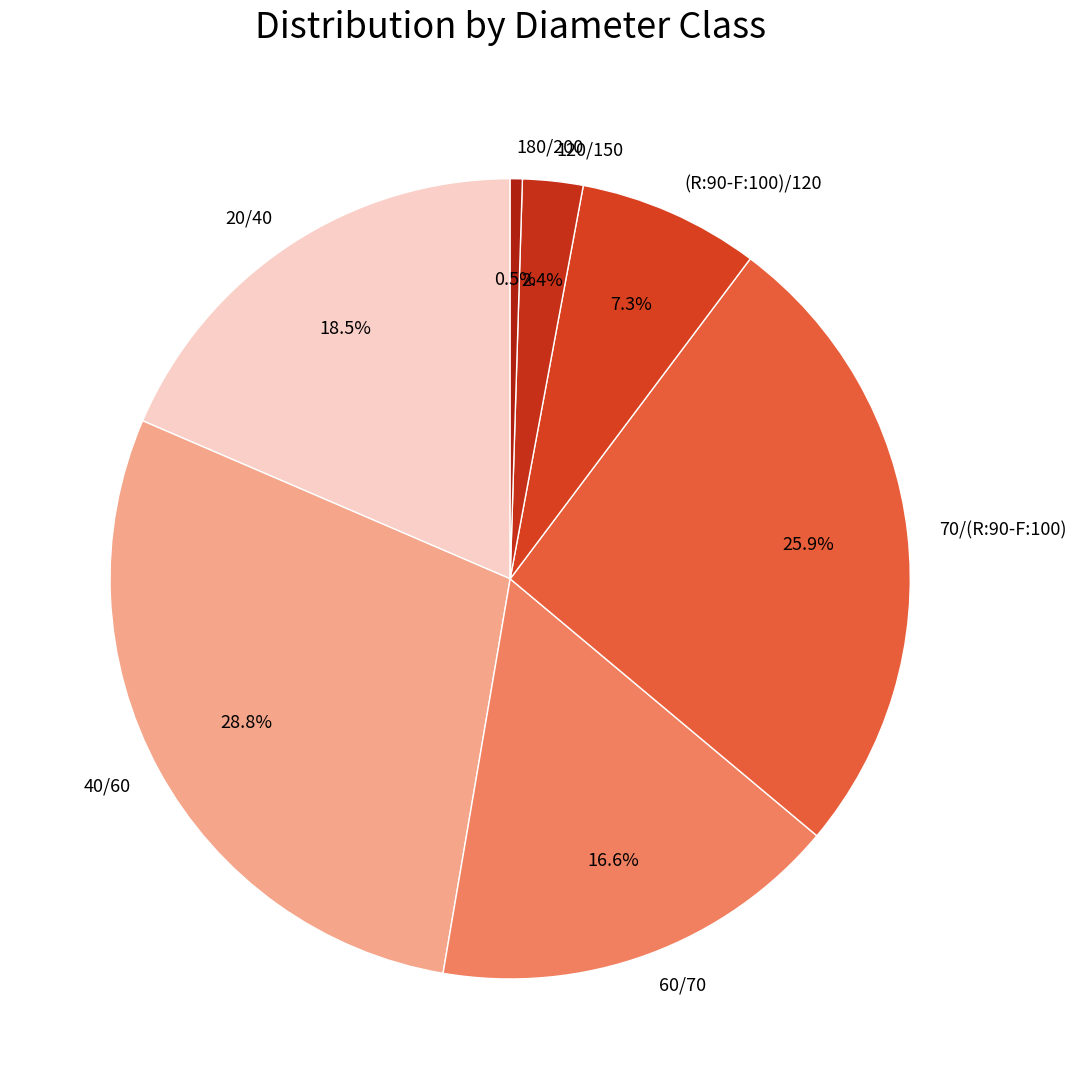

Which category has the smallest portion of the pie?

180/200